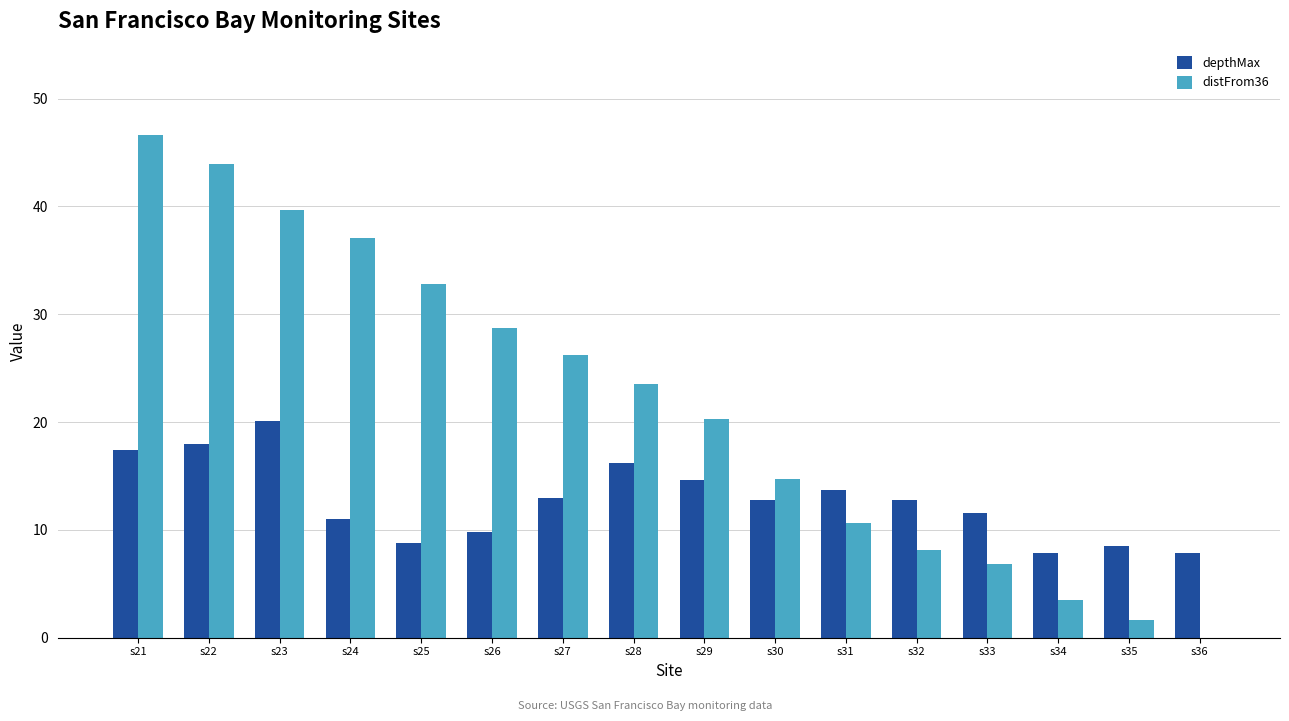

At which label does distFrom36 first exceed 23?

s21